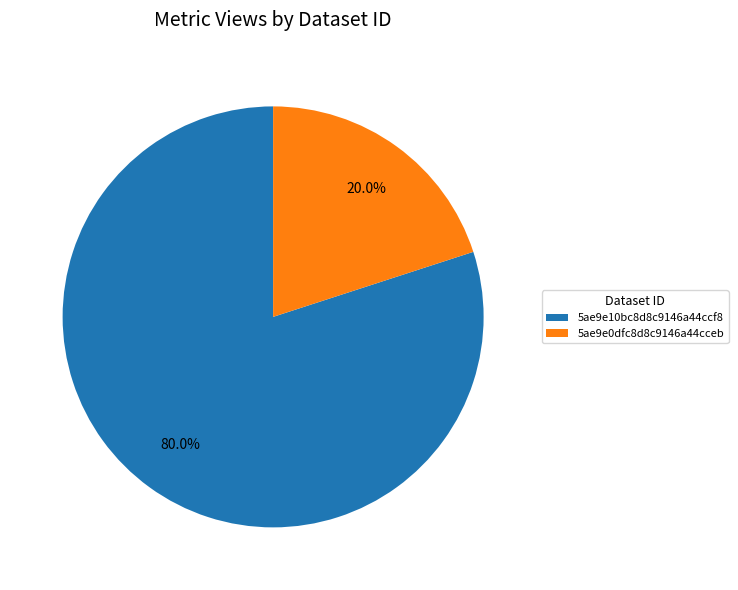

Rank the categories by value from lowest to highest.

5ae9e0dfc8d8c9146a44cceb, 5ae9e10bc8d8c9146a44ccf8